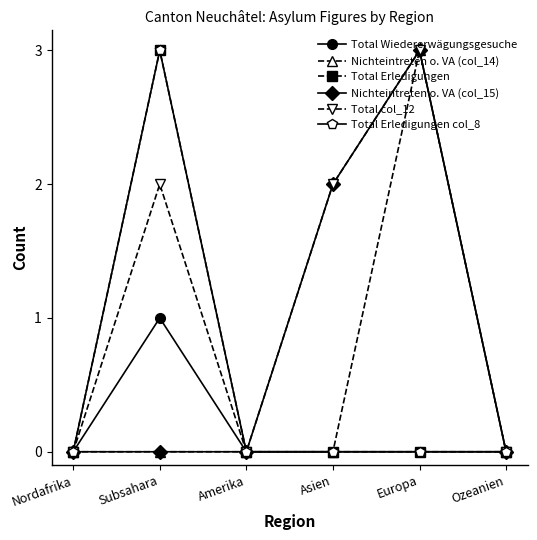

Rank the series by their maximum value, from lowest to highest.

Total Wiedererwägungsgesuche, Nichteintreten o. VA (col_14), Total Erledigungen, Nichteintreten o. VA (col_15), Total col_12, Total Erledigungen col_8